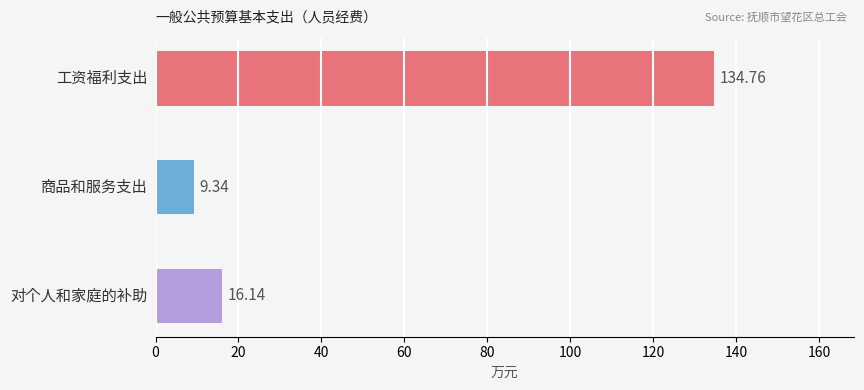

What is the difference between the maximum and minimum values?

125.4